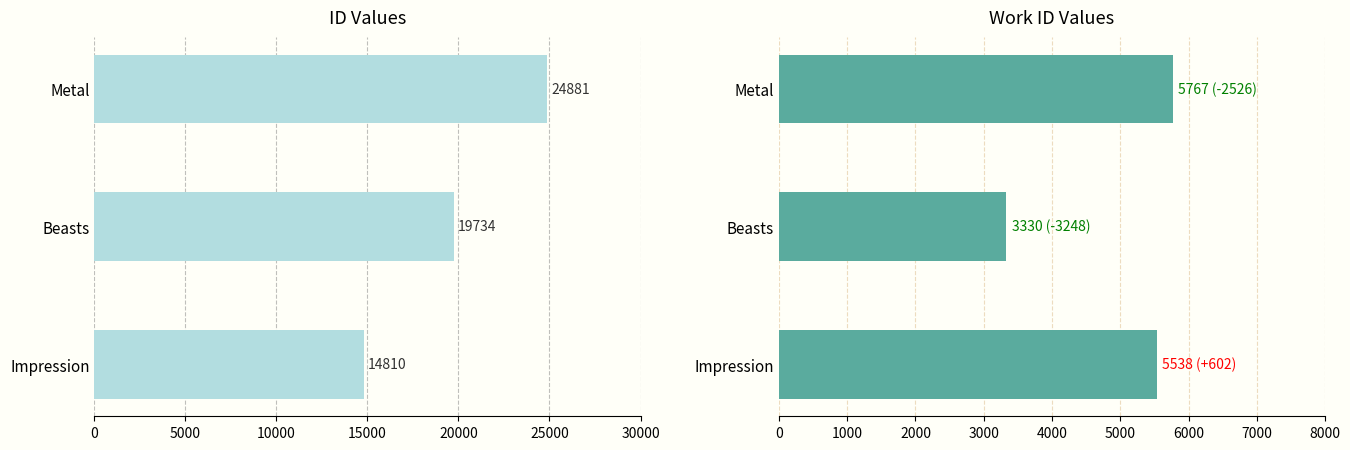

List the series in order of their peak value, lowest first.

work_id, id